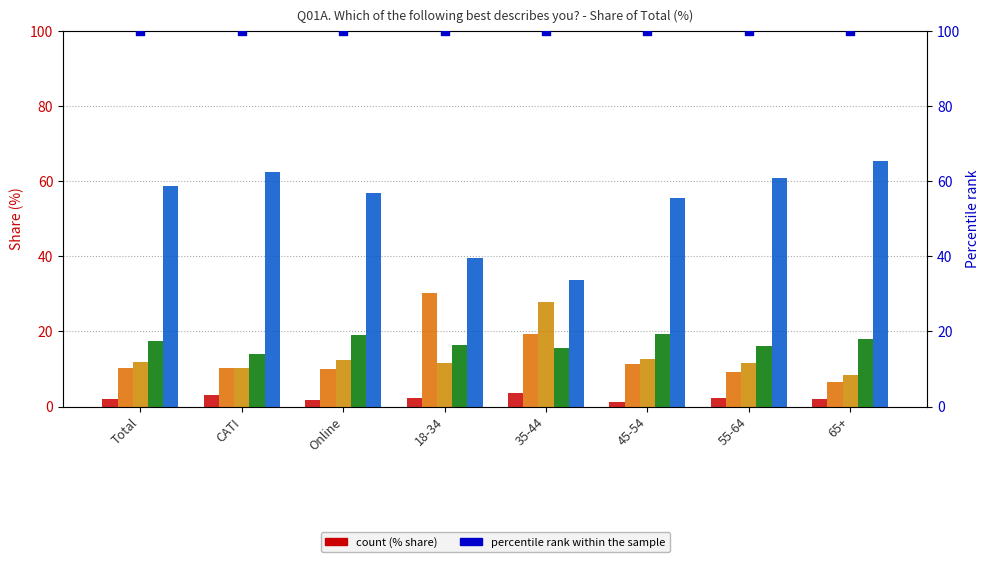

Which series contains the lowest Y value?

I have never really thought about saving water (never thought)